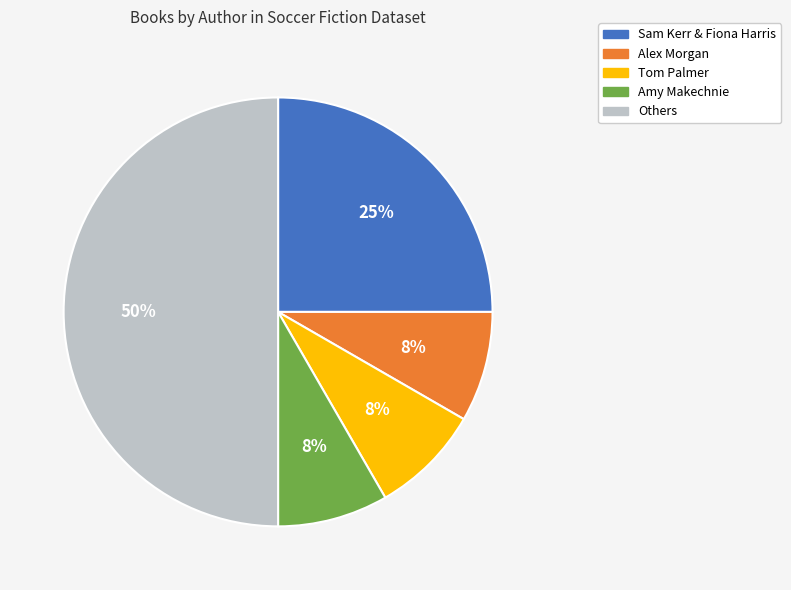

To the nearest percent, what is the average slice percentage?

20%